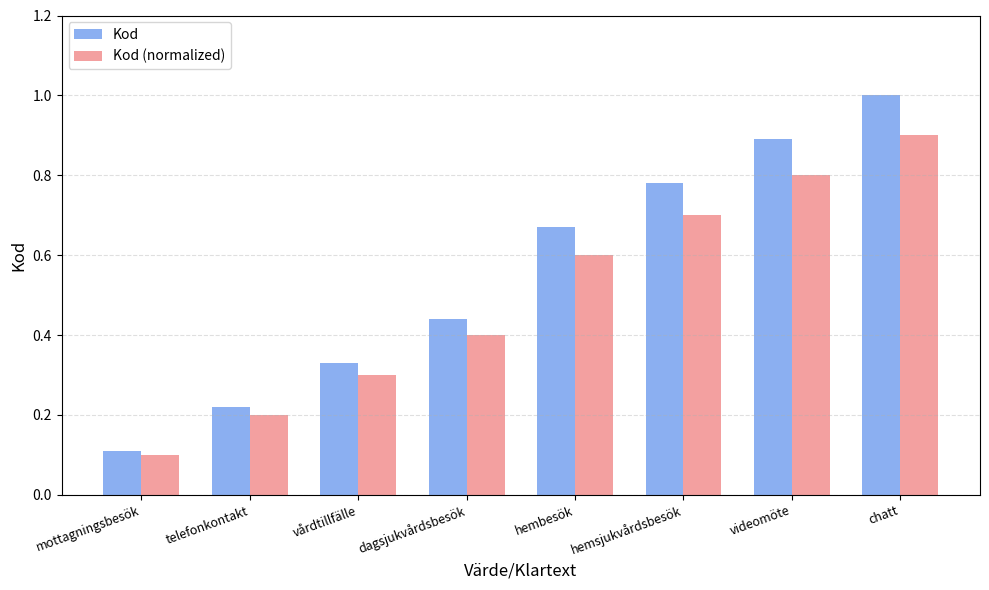

What are all the series names shown in the legend?

Kod, Kod (normalized)